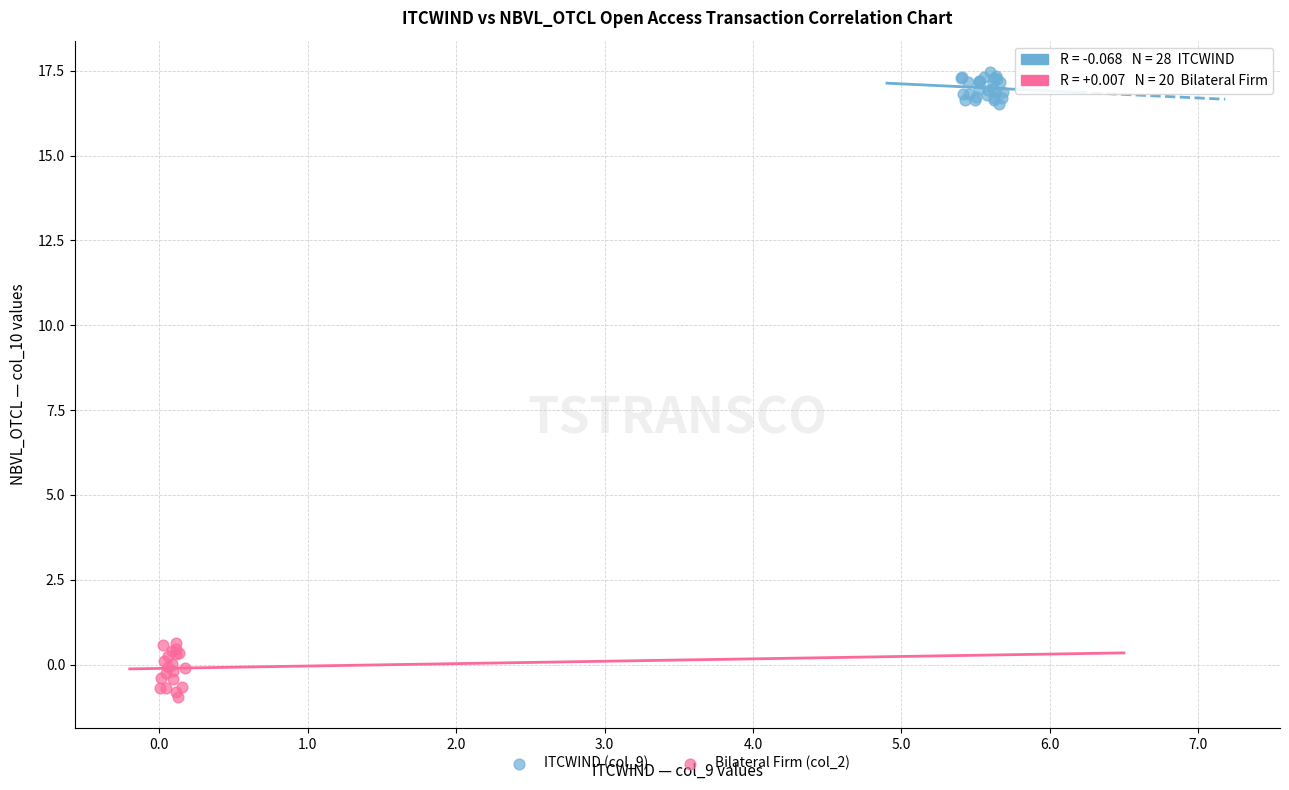

Which series reaches the maximum Y coordinate?

ITCWIND (col_9)